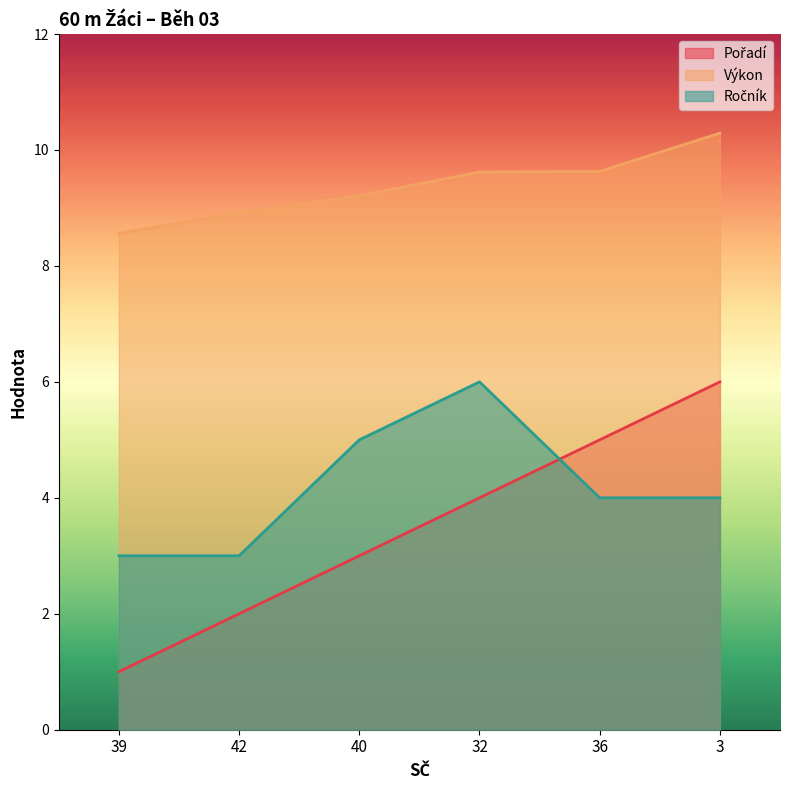

What is the value of the Ročník point at the 3rd from the left?

5.0